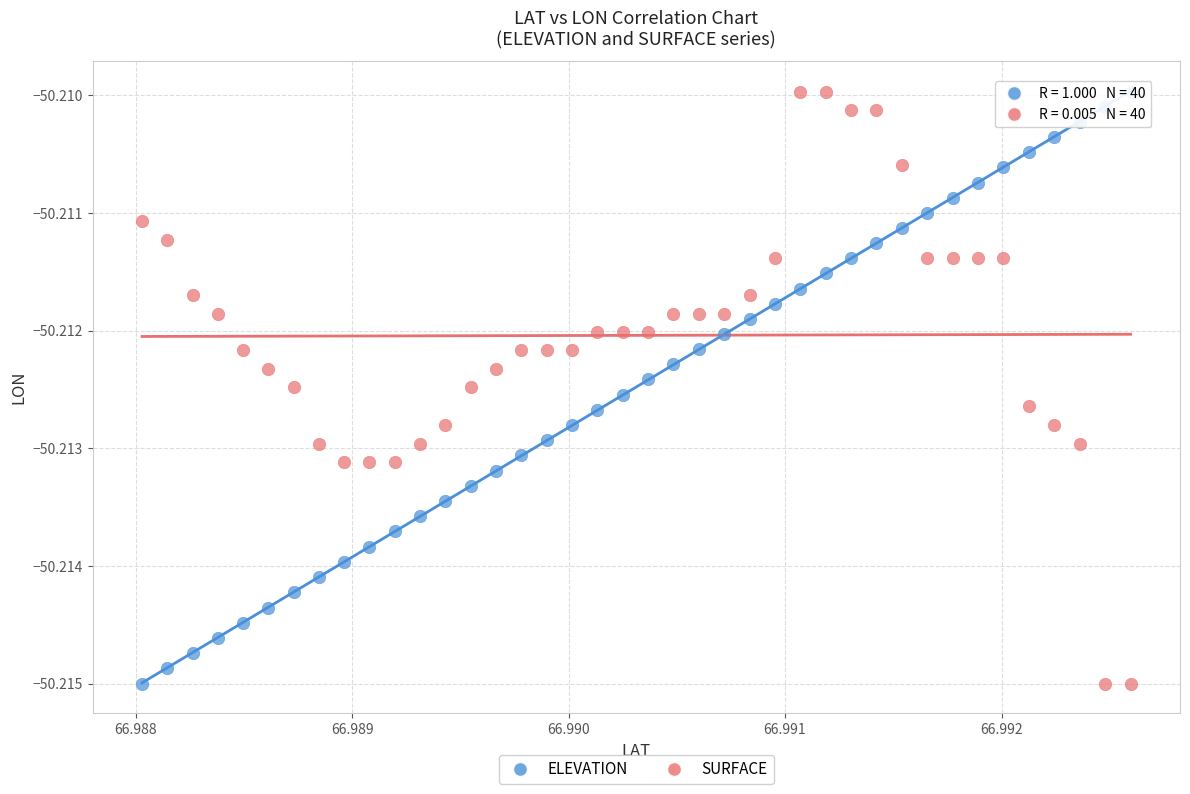

Count the number of points in this scatter plot.

80